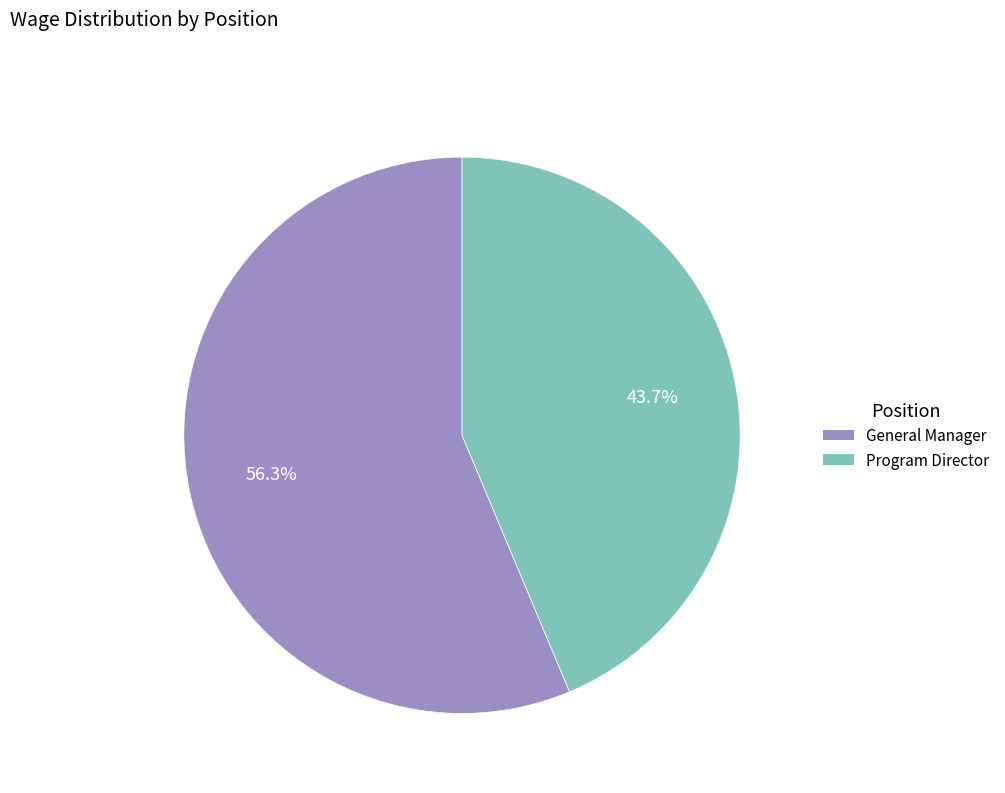

Rank the categories by value from highest to lowest.

General Manager, Program Director